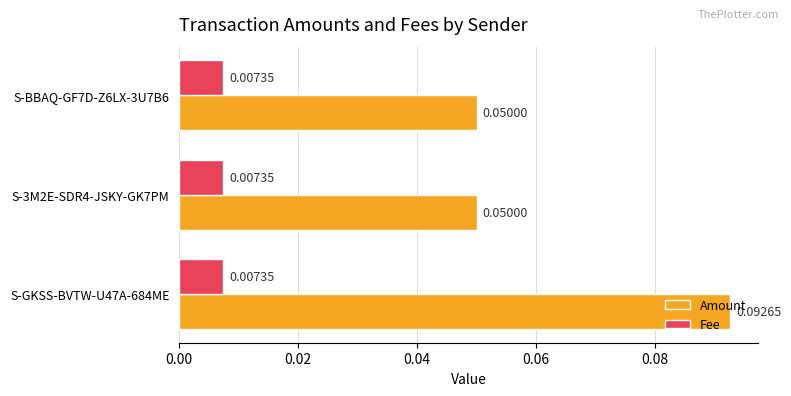

Which series has the widest spread of values?

Amount